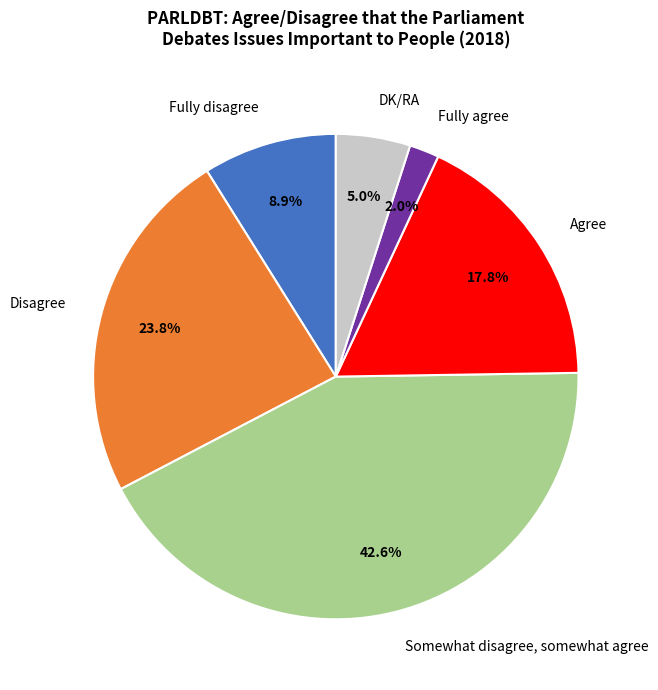

Approximately how many times larger is the value at Fully disagree compared to Fully agree?

4.5